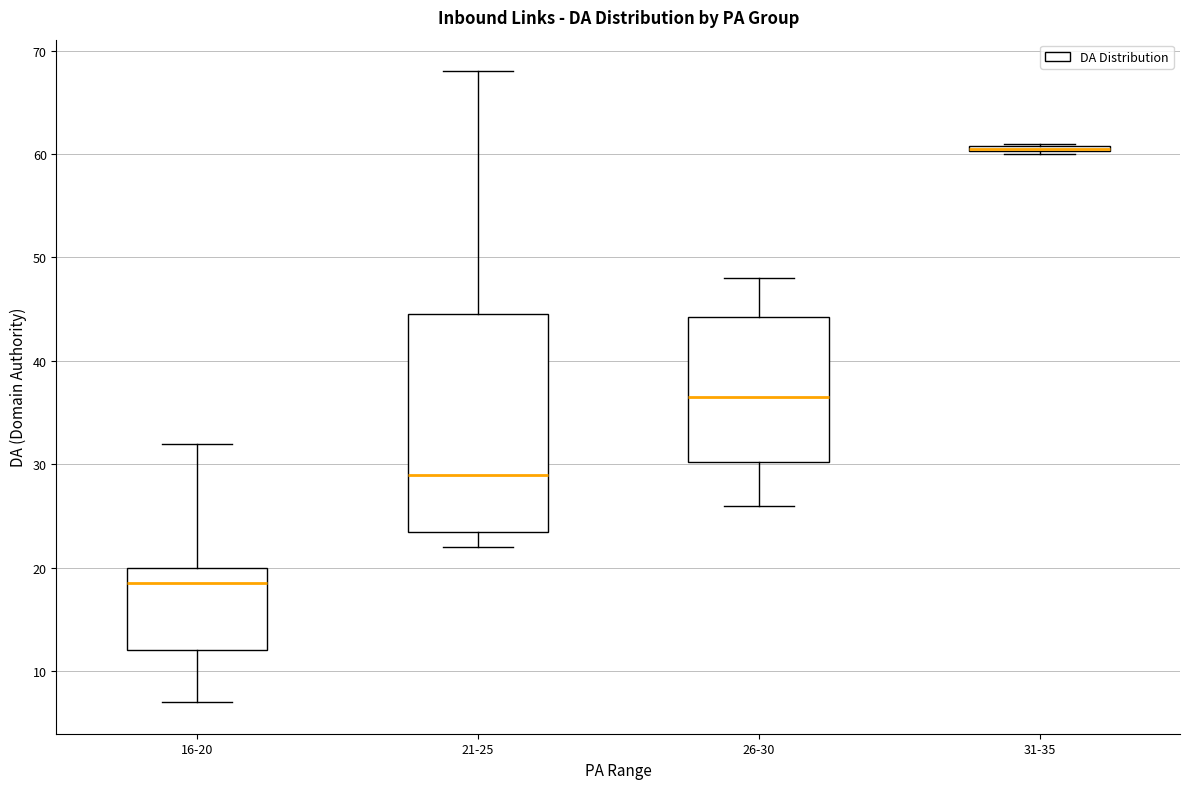

Where does the upper whisker of the box for 26-30 end on the y-axis? The values are not printed on the chart, so give them approximately, as read against the axis.

48